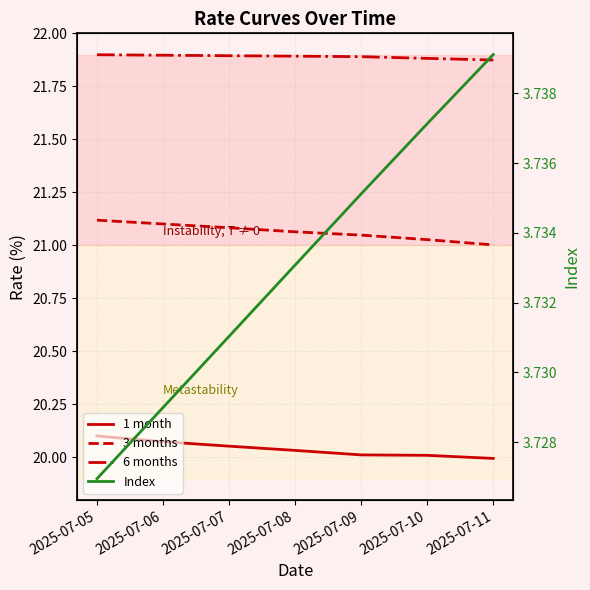

True or false: 6 months and Index intersect in this chart.

False